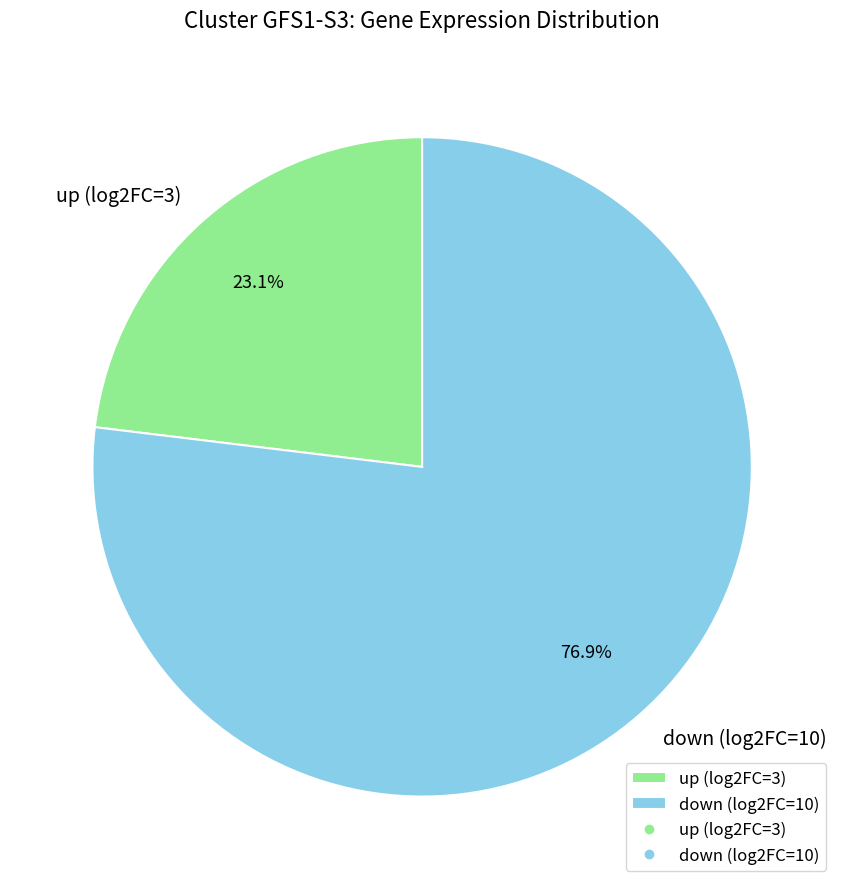

Approximately how many times larger is the value at down compared to up?

3.3